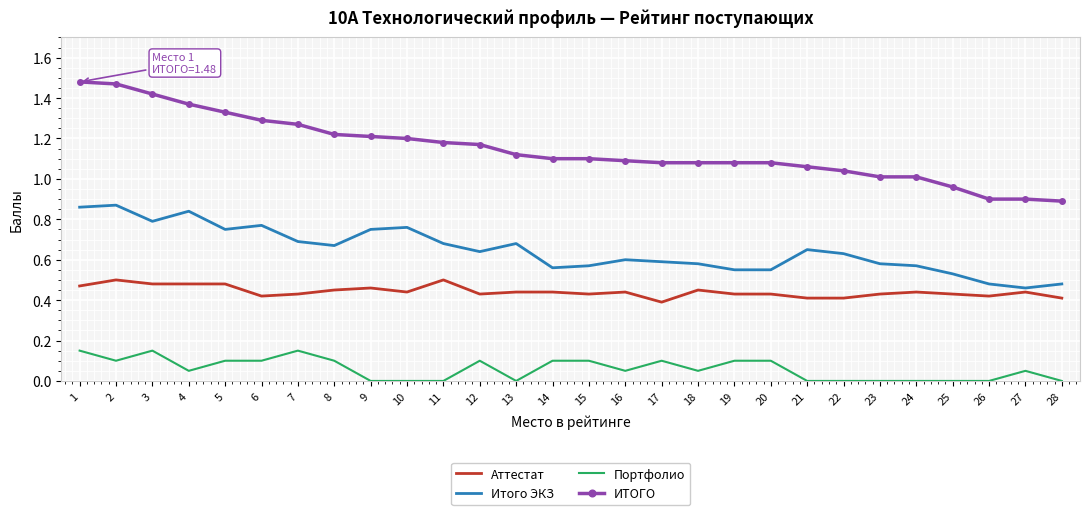

True or false: Портфолио and Итого ЭКЗ intersect in this chart.

False